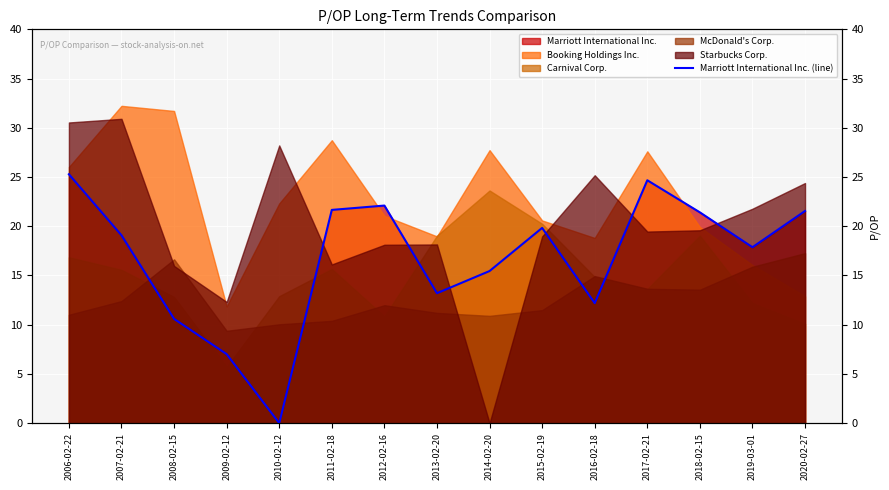

What position from the left is 2006-02-22?

1